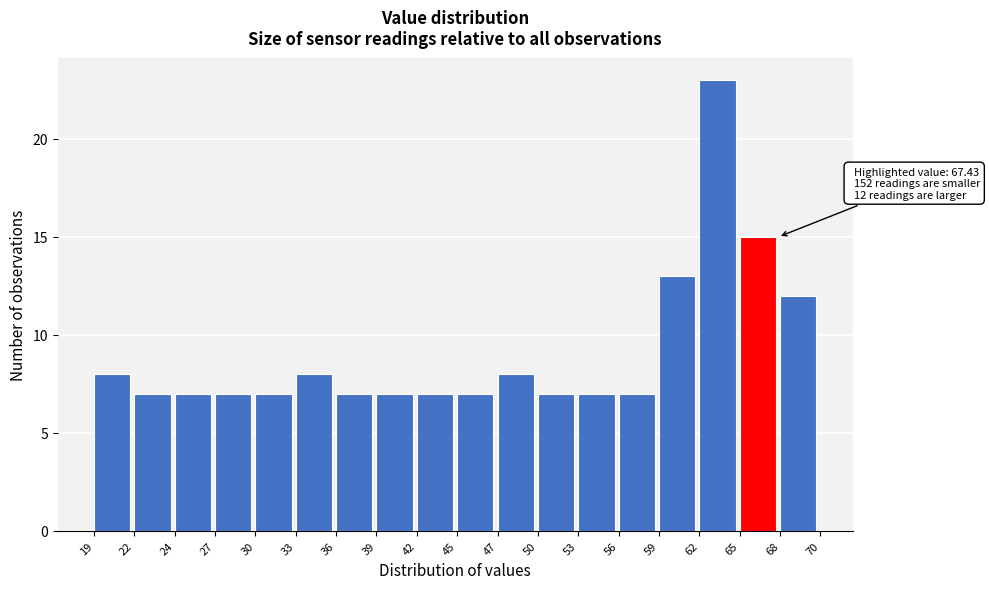

Over which range of the x-axis is the bar tallest?

62 to 65